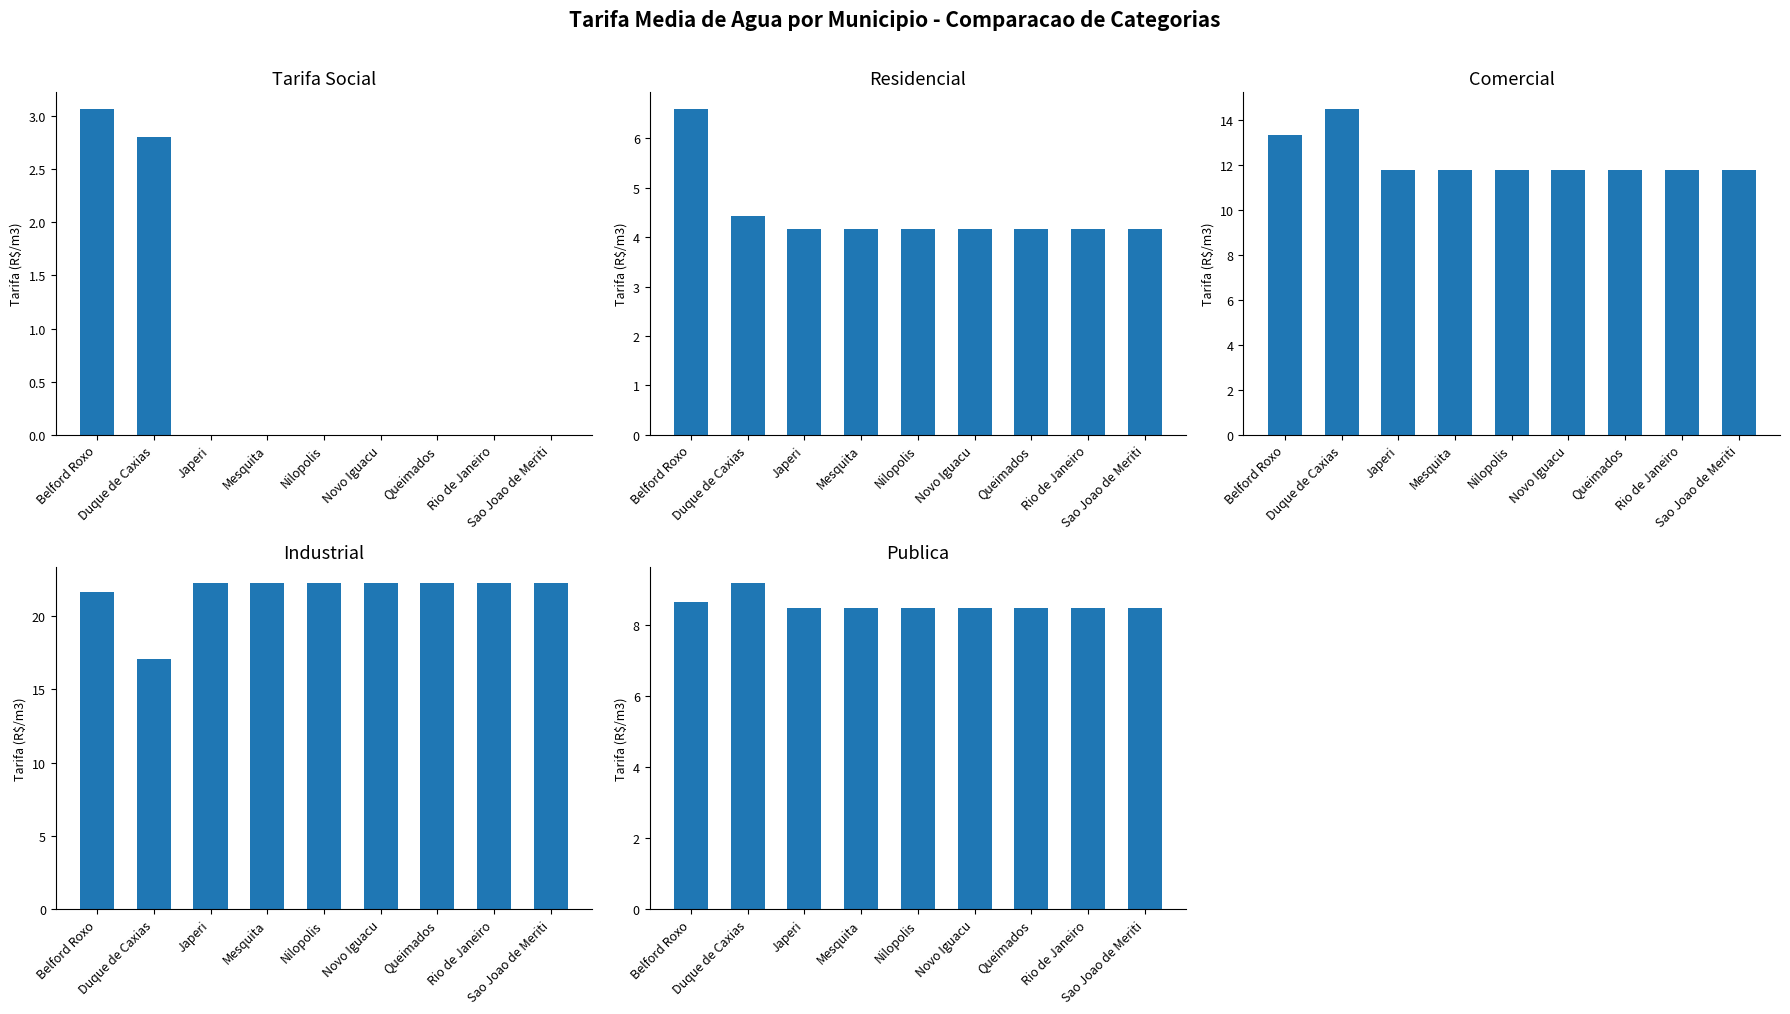

The value of Tarifa Social at Japeri is 0.0. True or false?

True